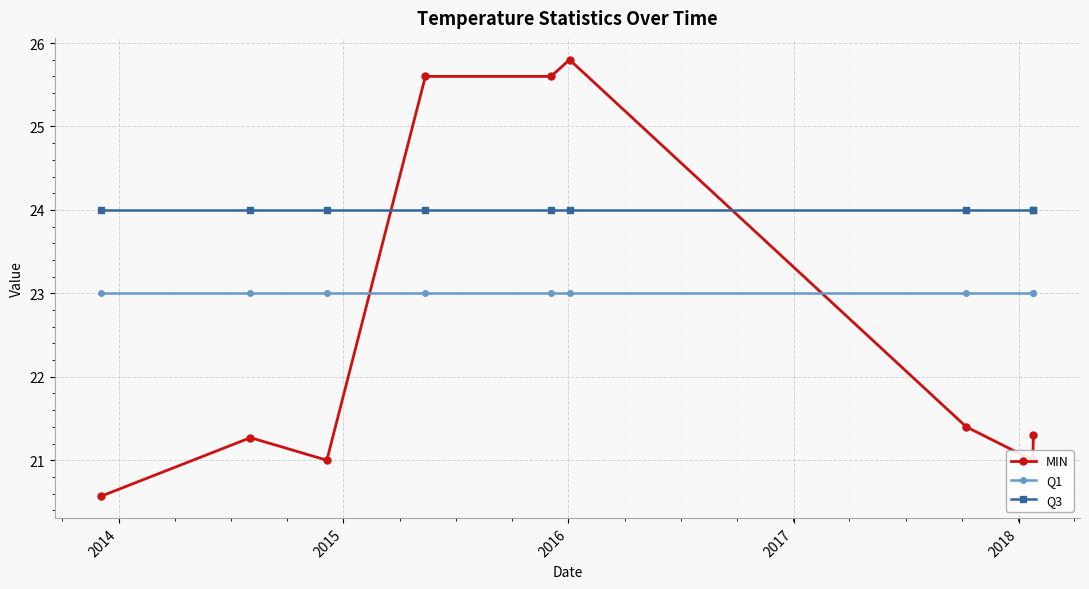

True or false: Q3 and Q1 intersect in this chart.

False